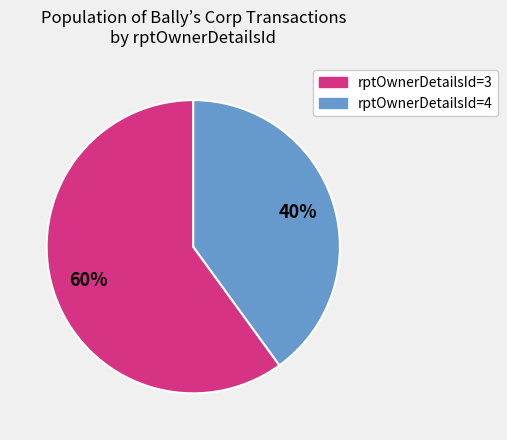

Count the number of slices in the pie.

2